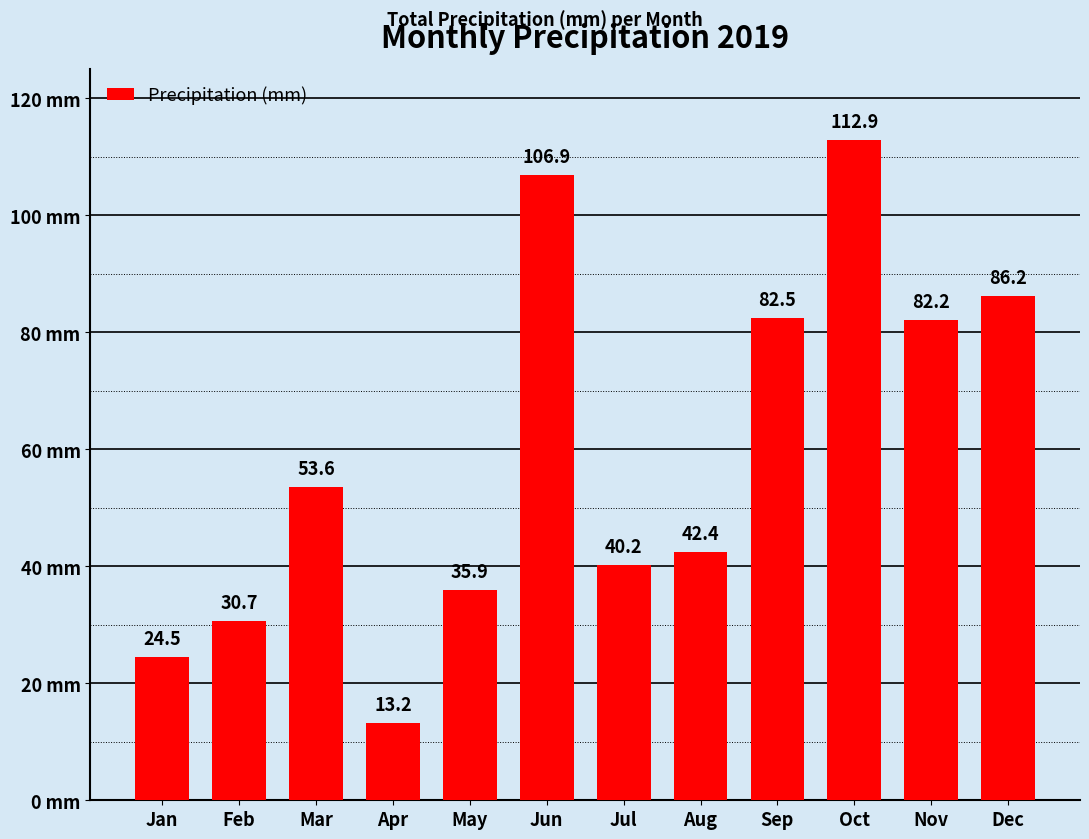

How many series are shown in this chart?

1